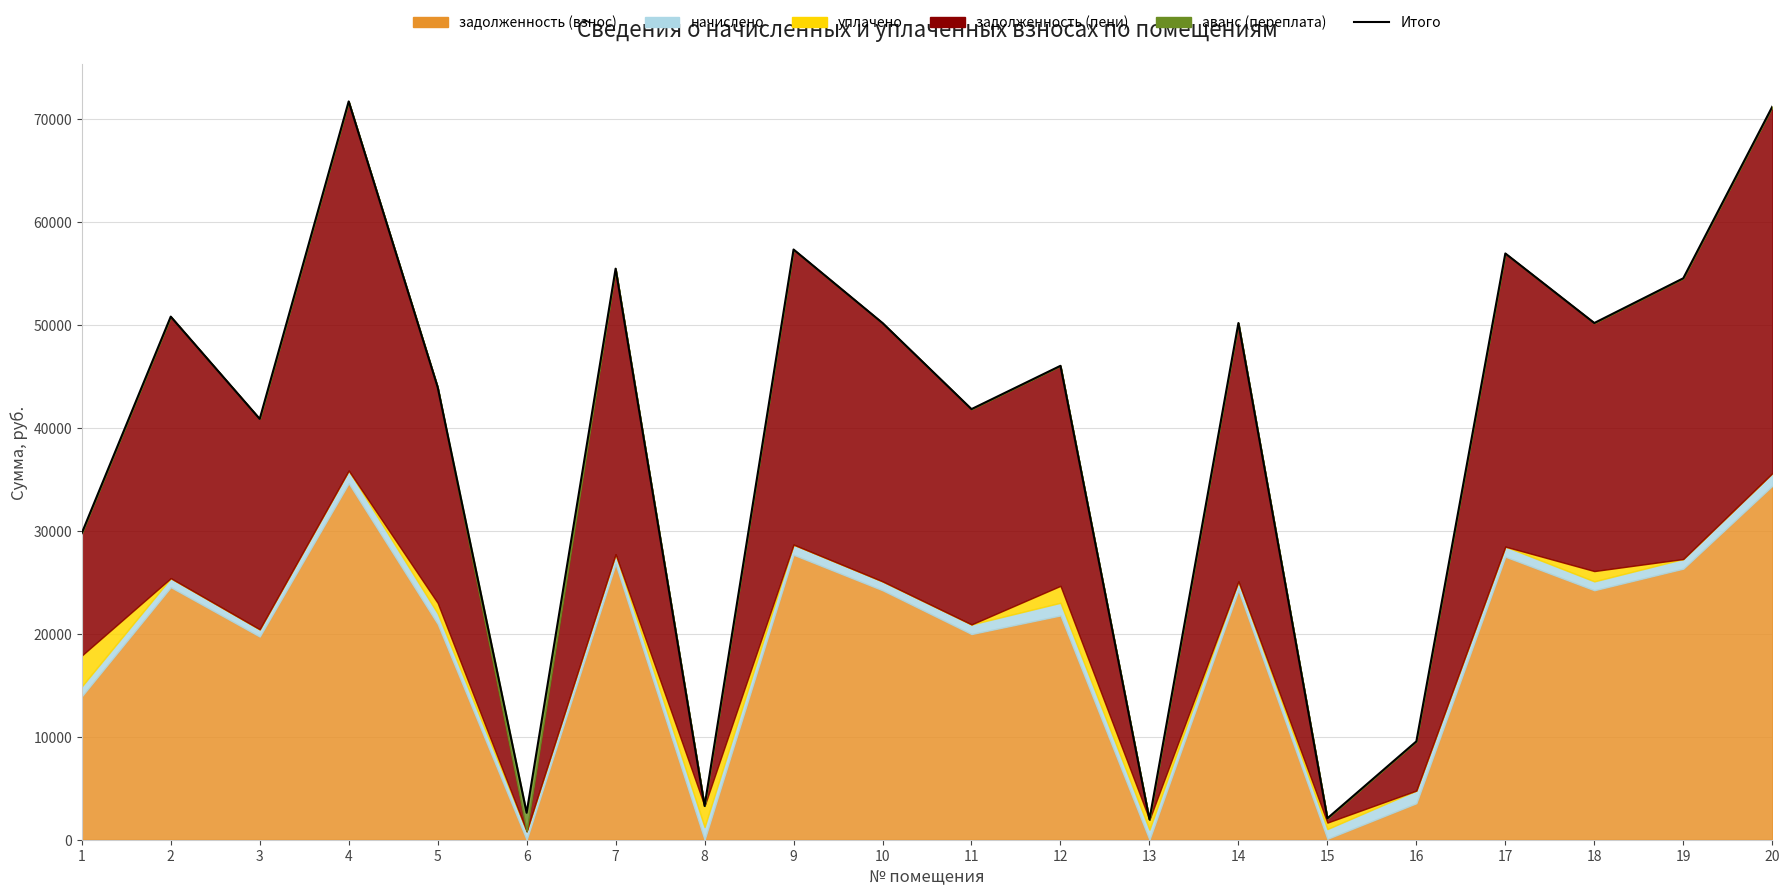

List the labels in order of value, smallest first.

13, 15, 6, 8, 16, 1, 3, 11, 5, 12, 10, 14, 18, 2, 19, 7, 17, 9, 20, 4